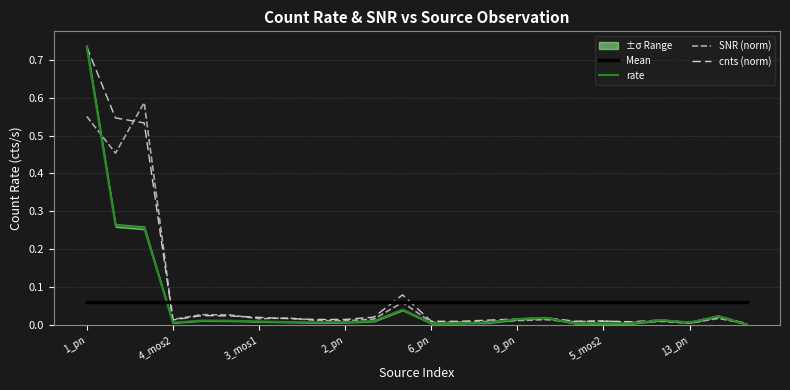

How many times do Mean and cnts (norm) cross each other?

3